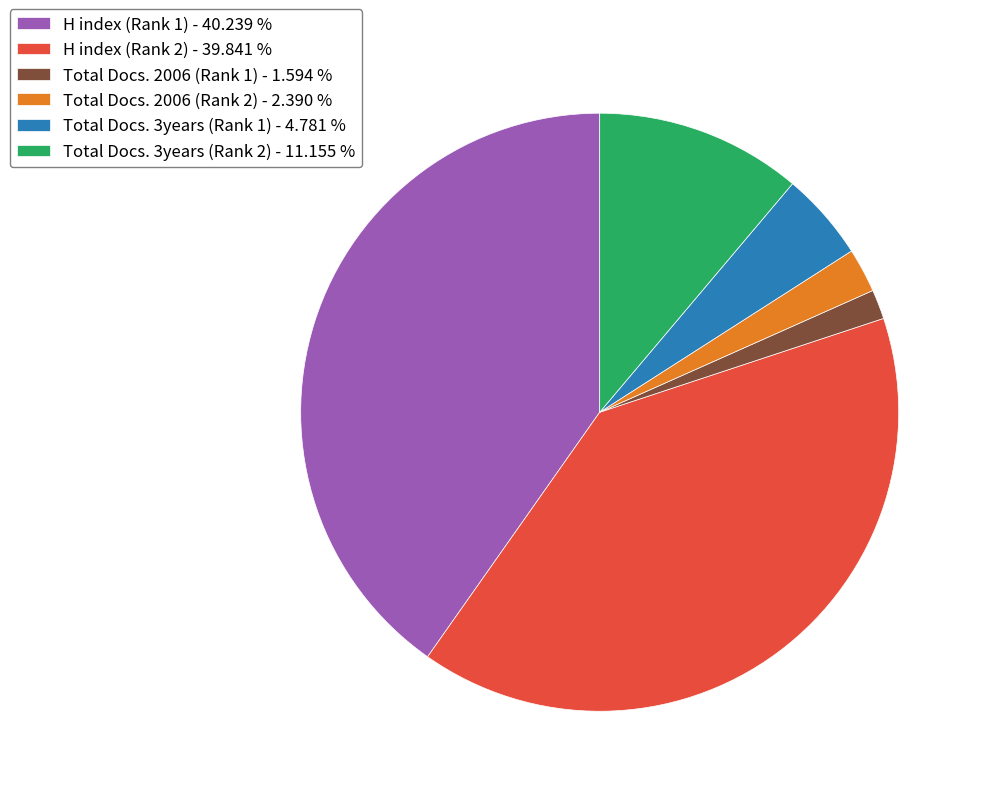

How many segments does this pie chart have?

6